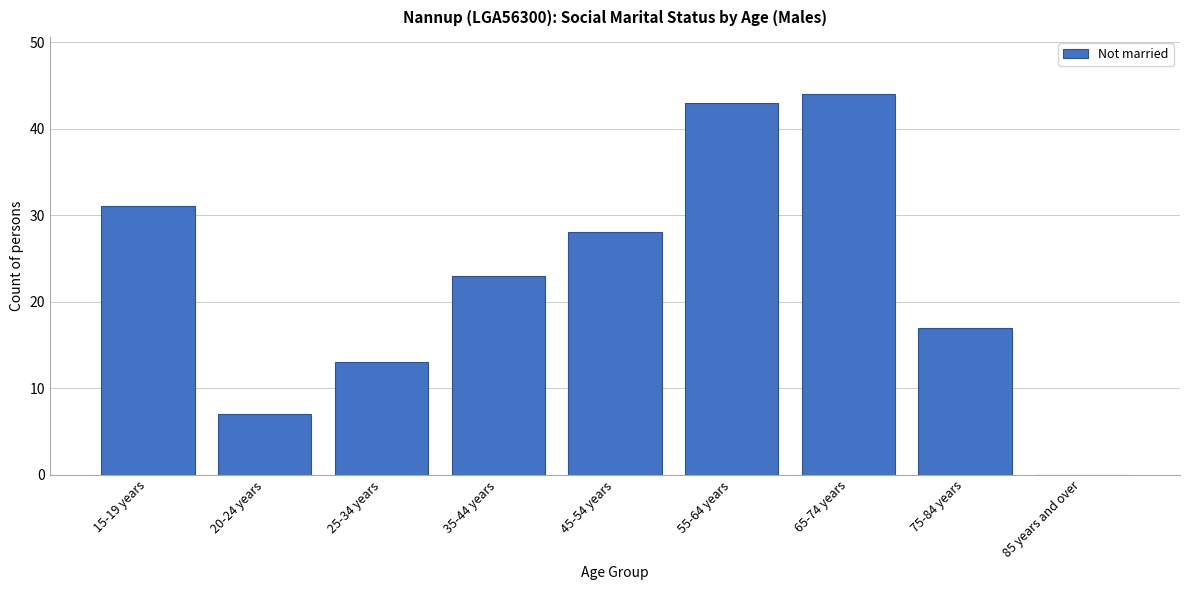

Reading right to left, transcribe all the data shown in this chart.

85 years and over=0	75-84 years=17	65-74 years=44	55-64 years=43	45-54 years=28	35-44 years=23	25-34 years=13	20-24 years=7	15-19 years=31